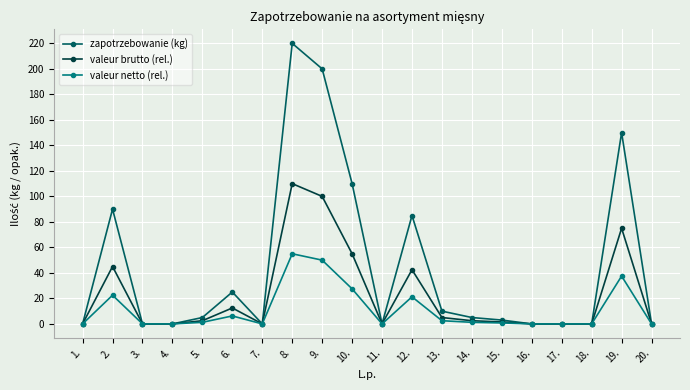

What is the difference between the highest and lowest values at 9.?

150.0